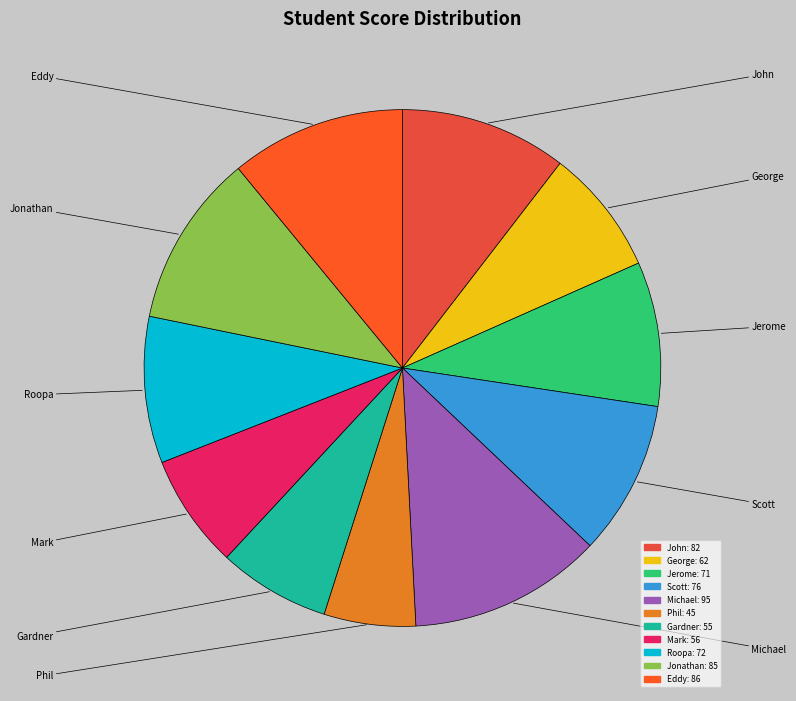

What is the smallest slice in the pie chart?

Phil